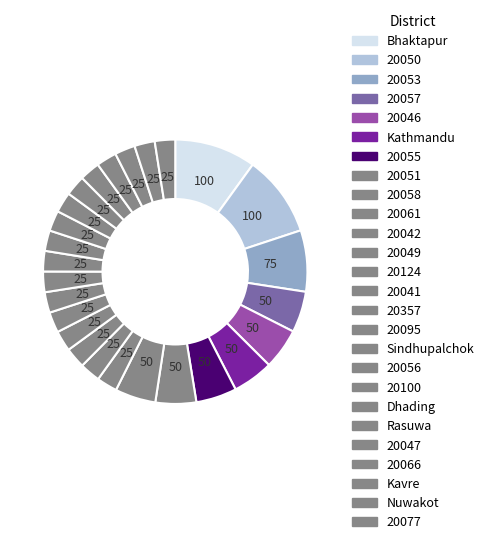

Count the number of slices in the pie.

26